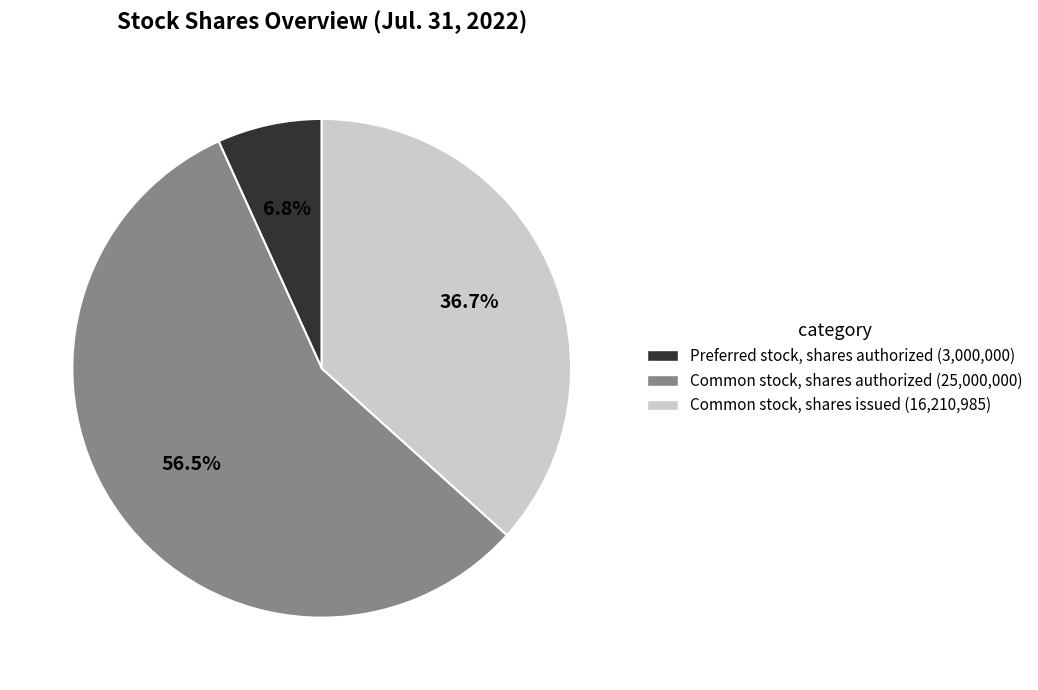

Is there any slice that represents more than half of the pie?

Yes